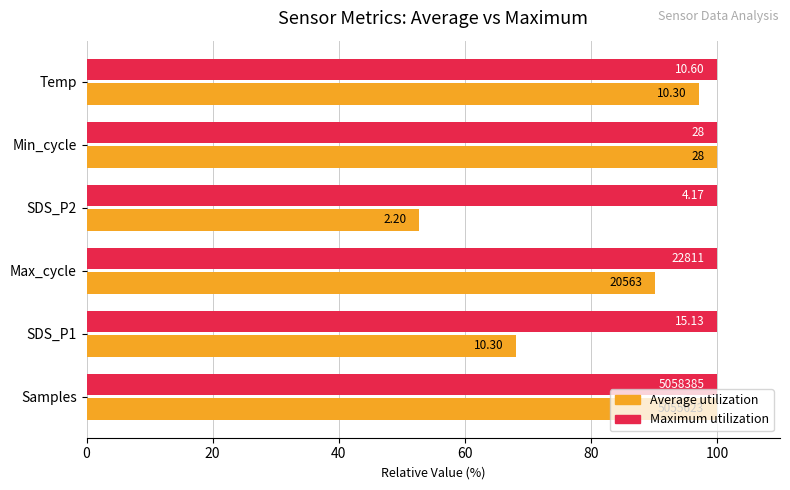

What are all the series names shown in the legend?

Average utilization, Maximum utilization